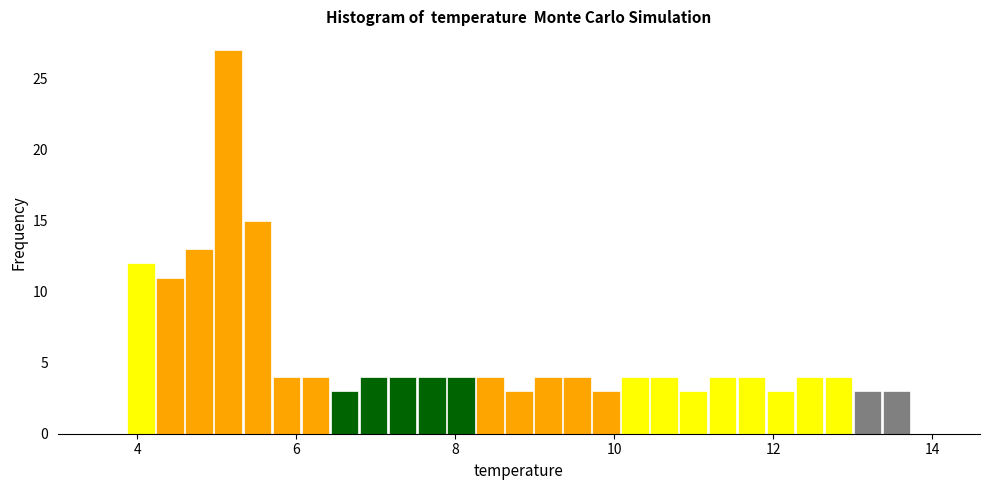

Read against the x-axis, roughly where is the centre of the tallest bar?

5.2